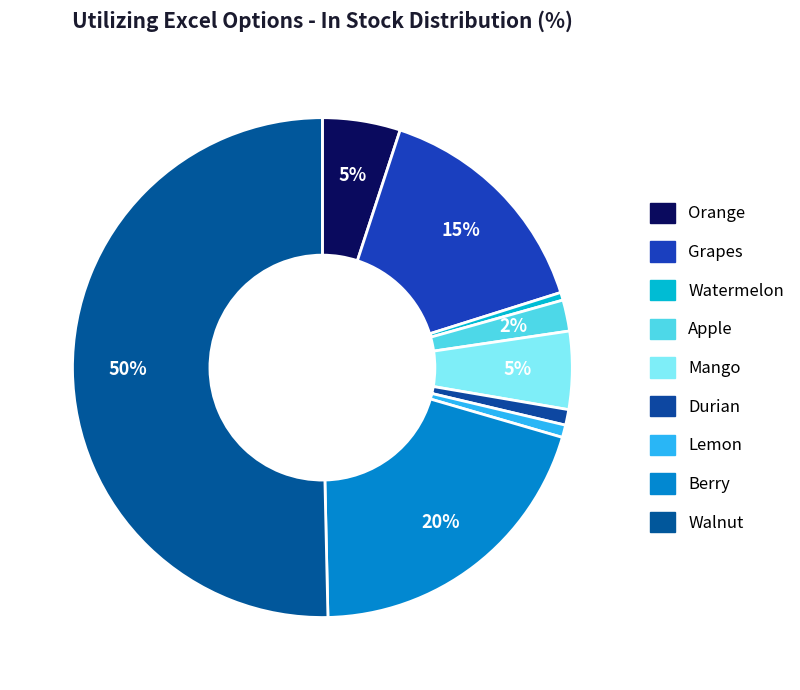

What is the total percentage of Lemon and Apple?

2.8%